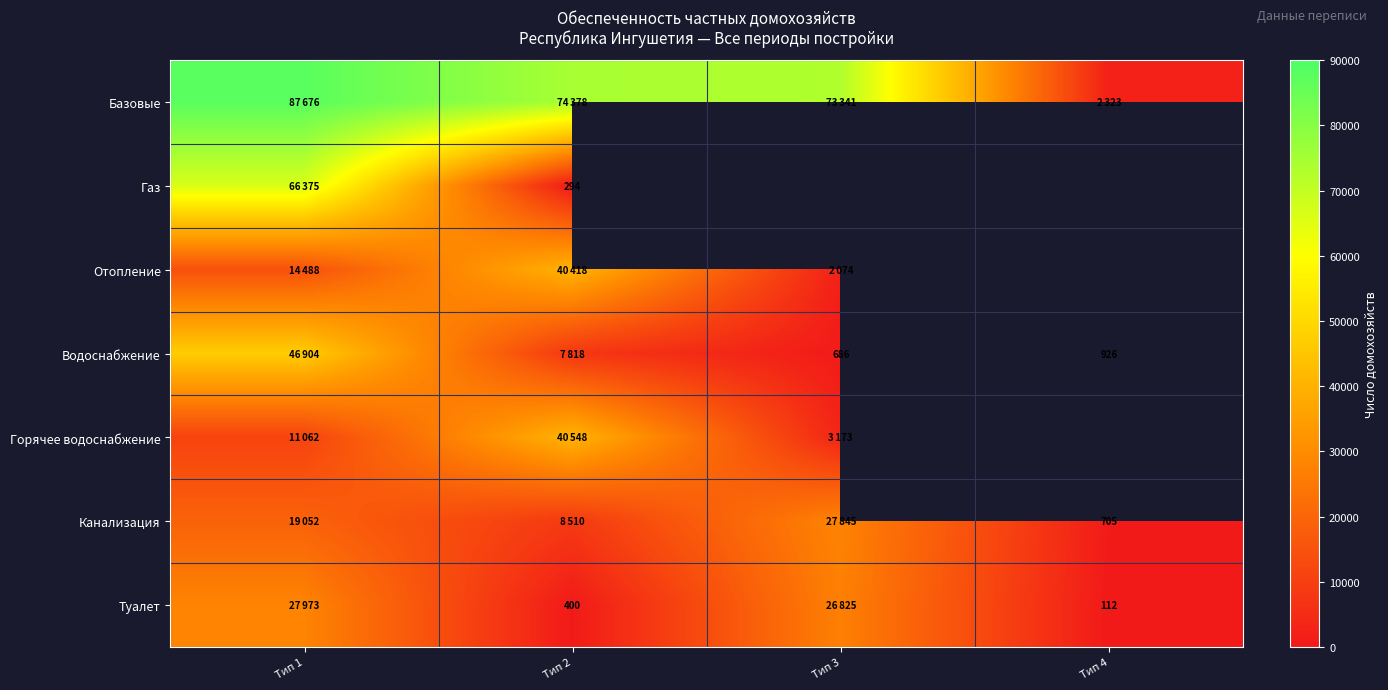

The value of Туалет at Тип 4 is 69. True or false?

False